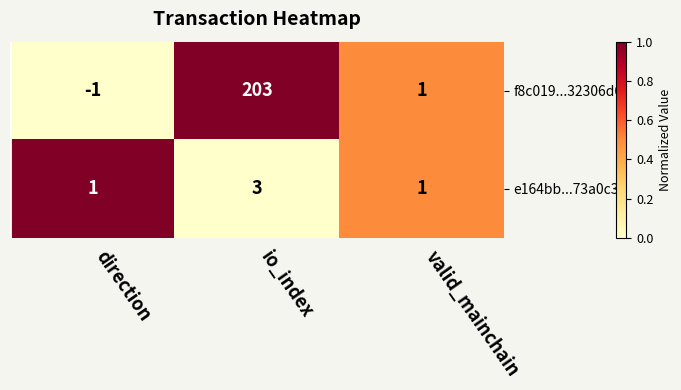

Count the number of categories in the chart.

3